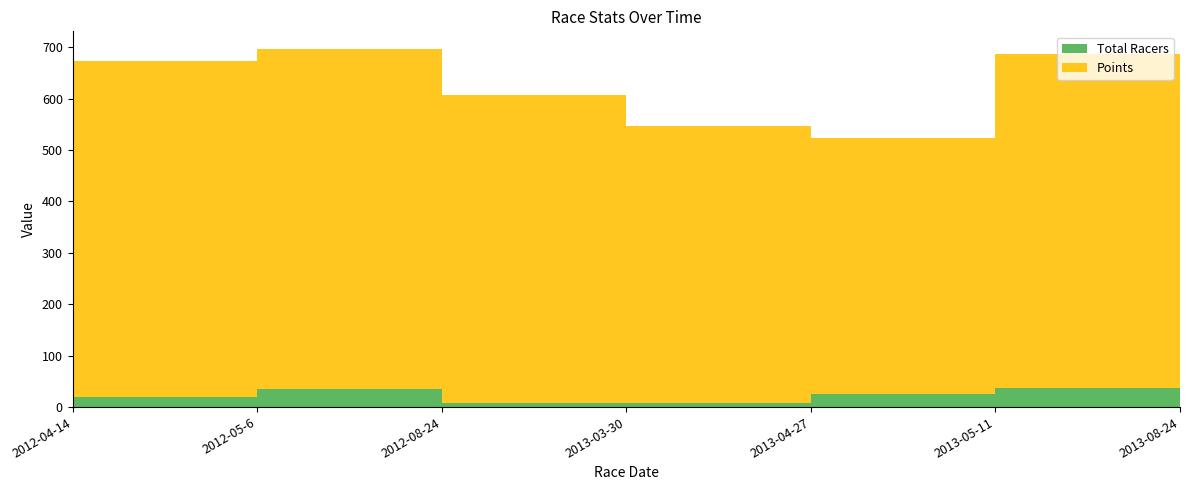

Reading right to left, transcribe all the data shown in this chart.

Total Racers: 14.0	38.0	26.0	8.0	7.0	36.0	19.0
Points: 501.9	648.7	497.6	539.2	600.0	660.0	653.6